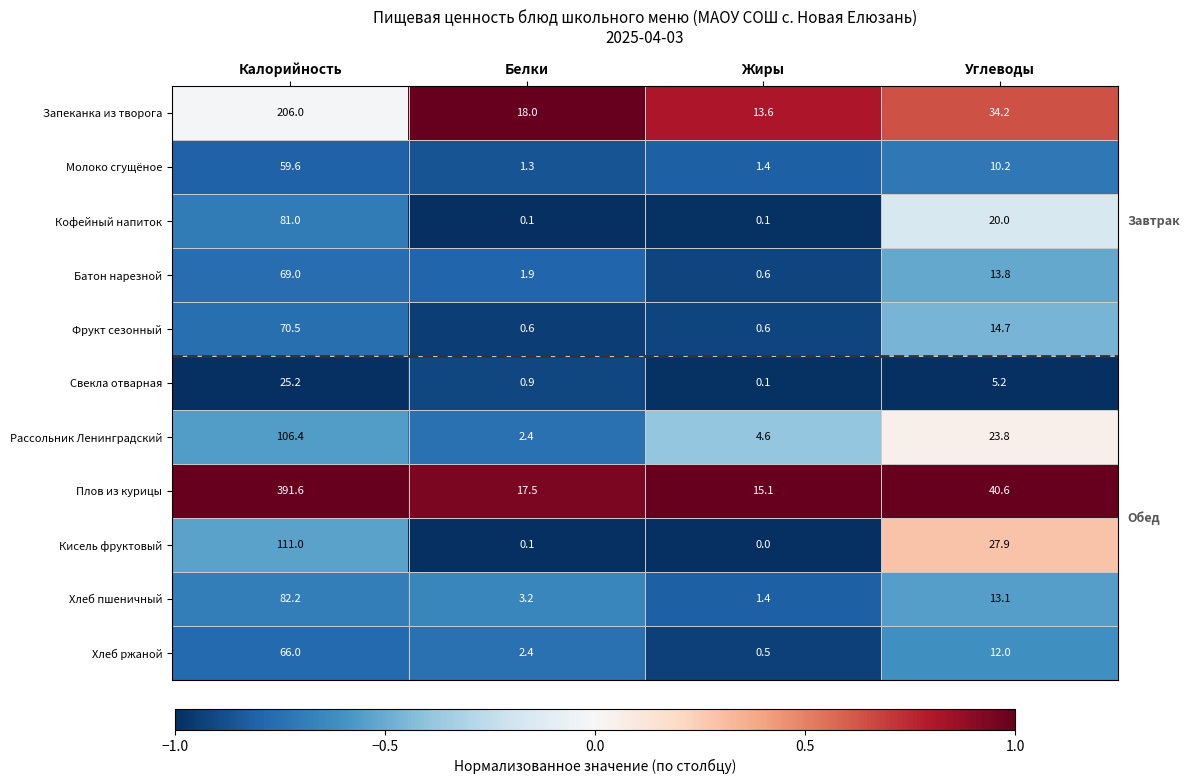

At which label is Кисель фруктовый closest to 55?

Углеводы